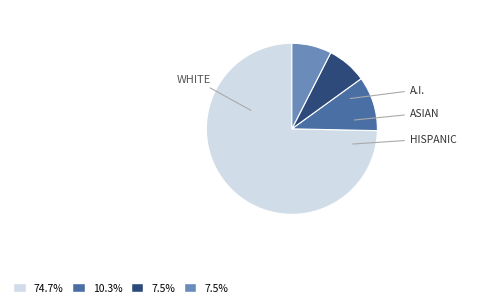

Count the number of slices in the pie.

4